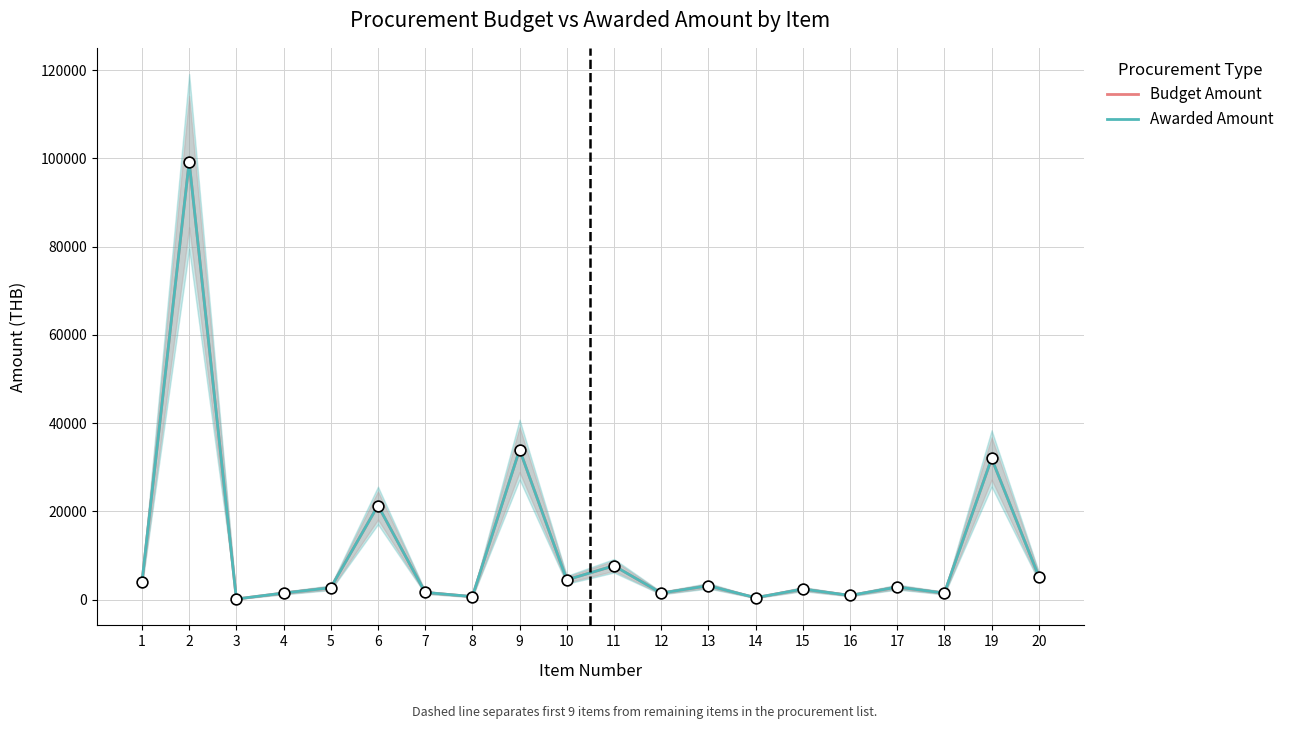

At how many categories does at least one series exceed 31690?

3